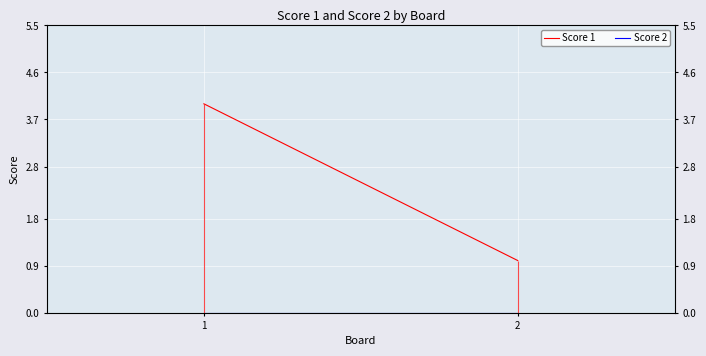

Which label corresponds to the largest value in the chart?

1